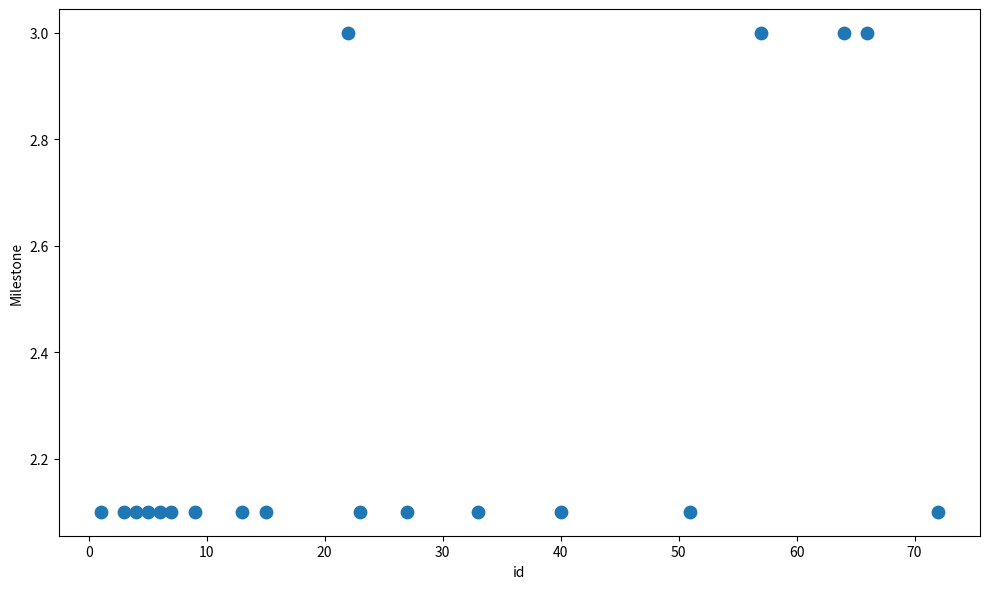

What is the range of Y values (max minus min)?

0.9